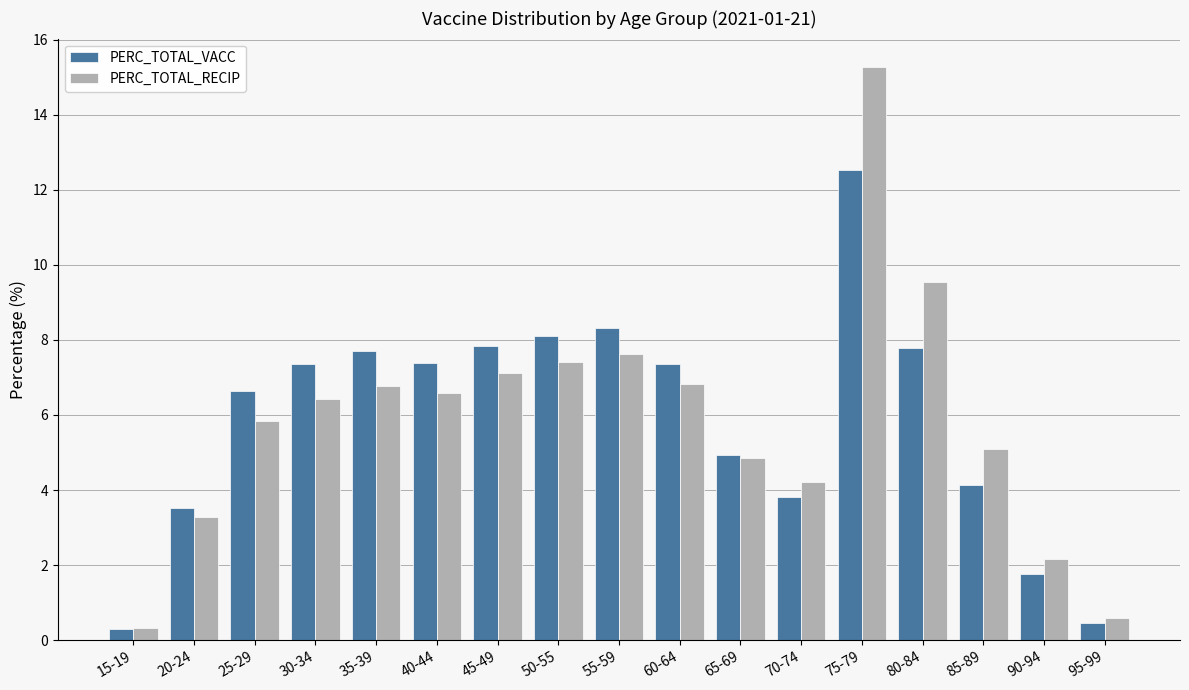

What is the value of the PERC_TOTAL_RECIP bar at the 1st from the left?

0.3